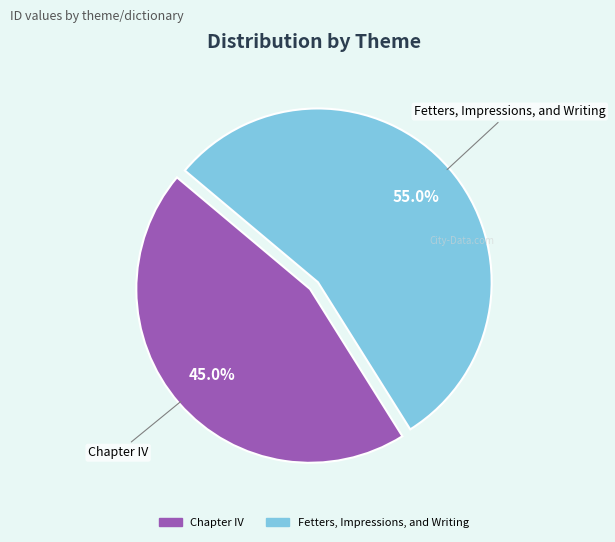

Which category has the smallest portion of the pie?

Chapter IV